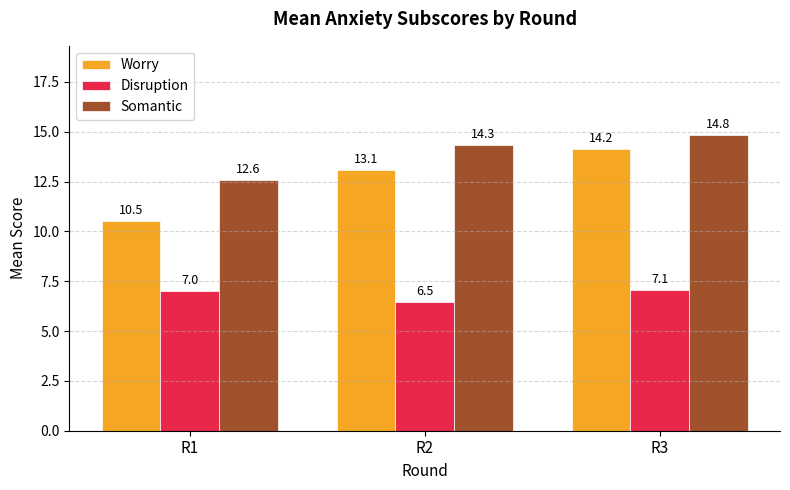

Which series changed the most between R1 and R2?

Worry